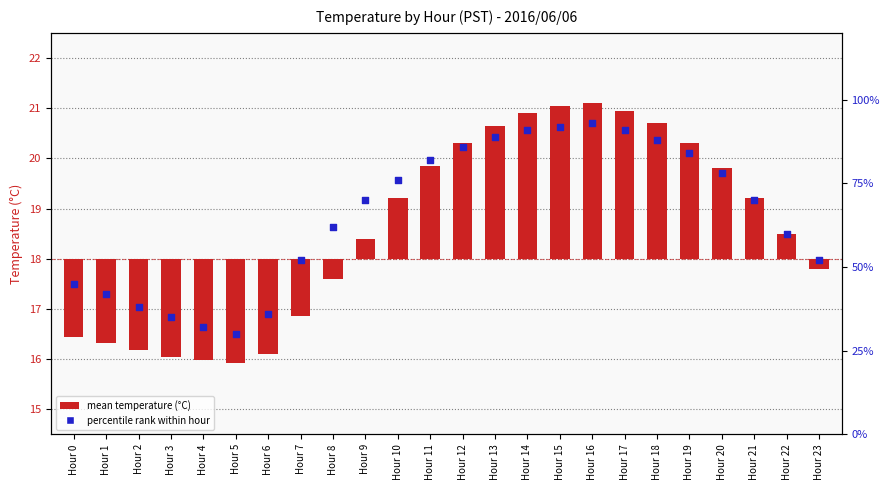

What are all the series names shown in the legend?

mean temperature (°C), percentile rank within hour